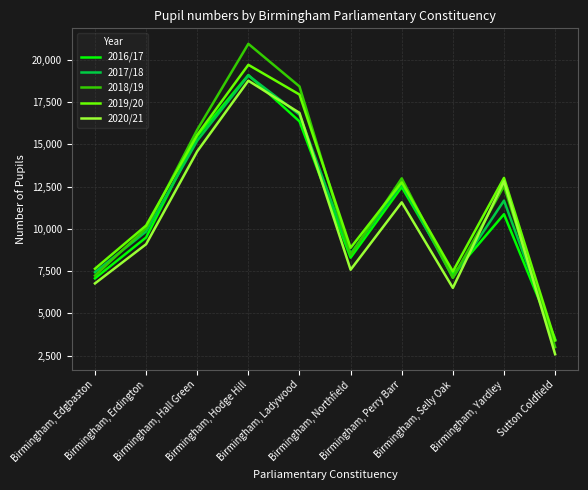

Which label corresponds to the largest value in the chart?

Birmingham, Hodge Hill